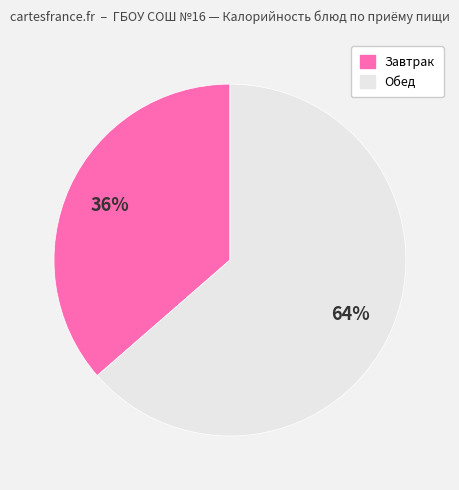

To the nearest percent, what is the average slice percentage?

50%